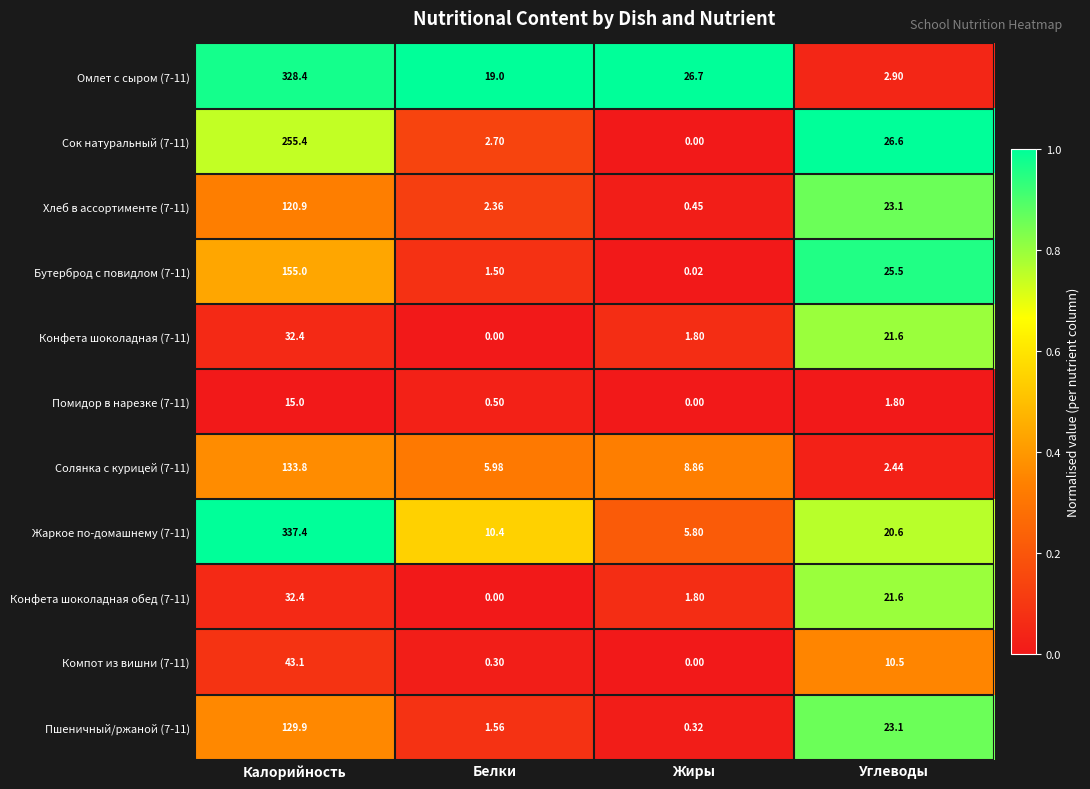

Is the value of Помидор в нарезке (7-11) at Калорийность greater than the value of Омлет с сыром (7-11) at Калорийность?

No